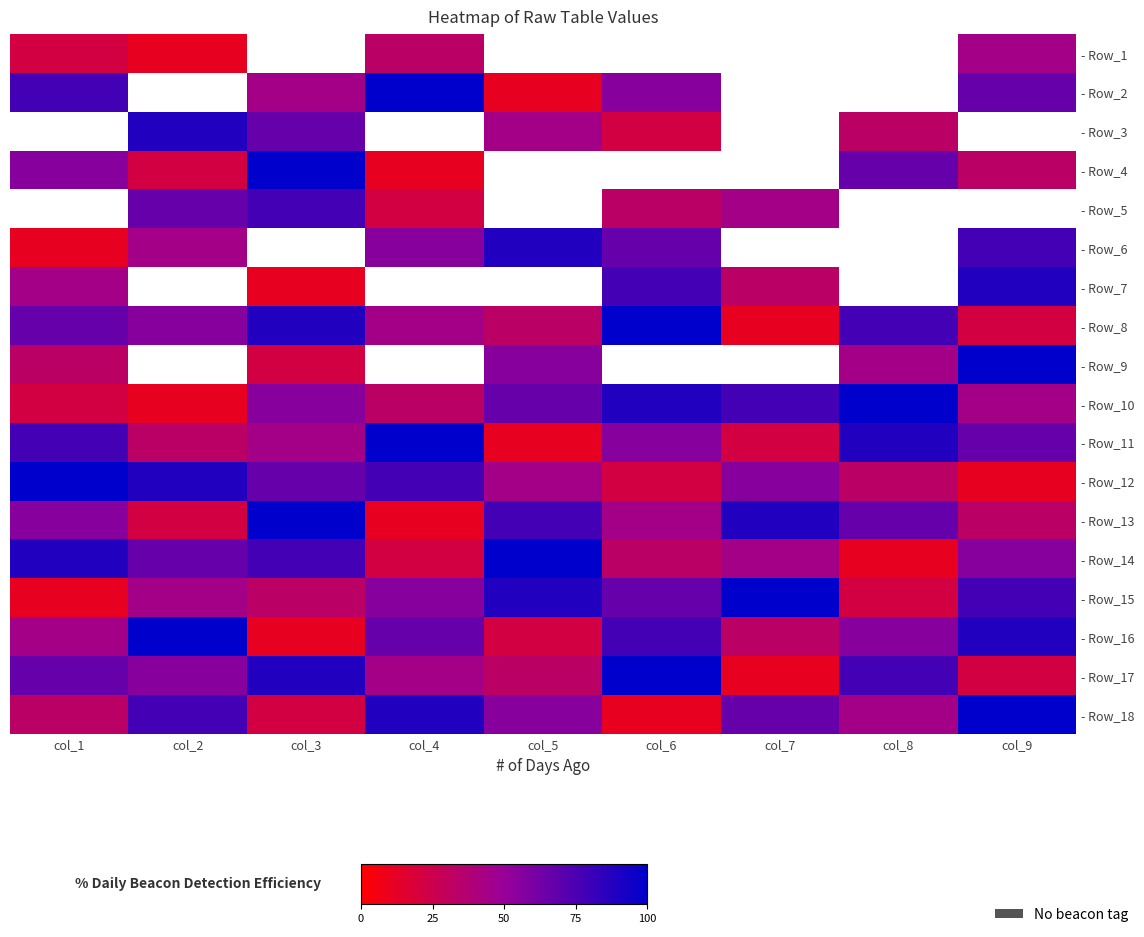

Is it true that - Row_7 equals 10.5 at col_9?

False